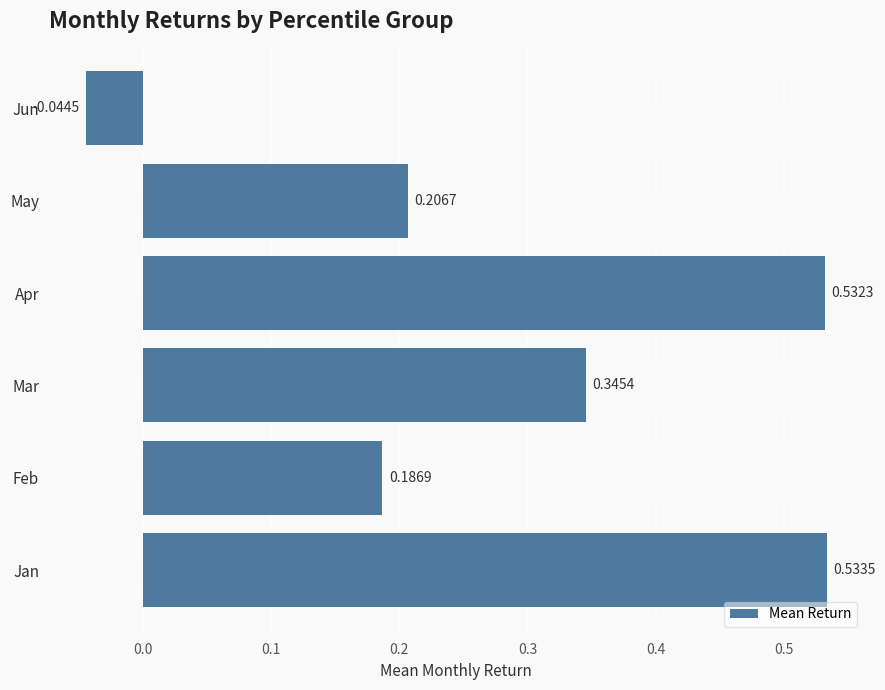

How many values are below zero?

1